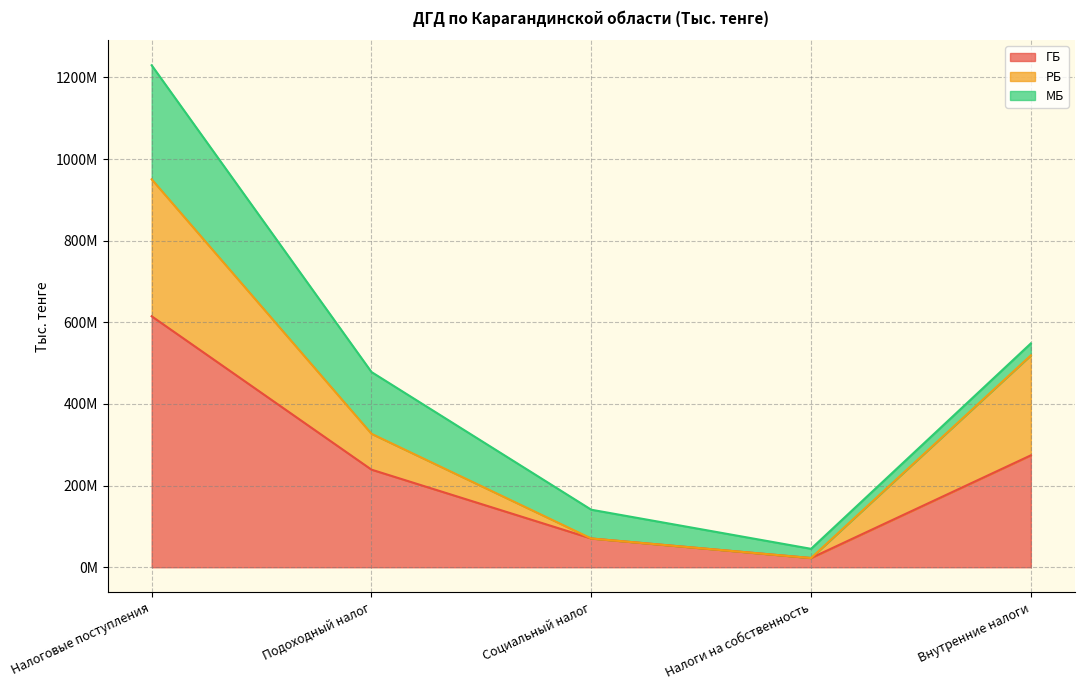

Reading right to left, extract all data points from this chart.

ГБ: 274142799	22588052	70479115	239142894	614821245
РБ: 244898130	0	0	87841969	335524581
МБ: 29244669	22588052	70479115	151300925	279296664